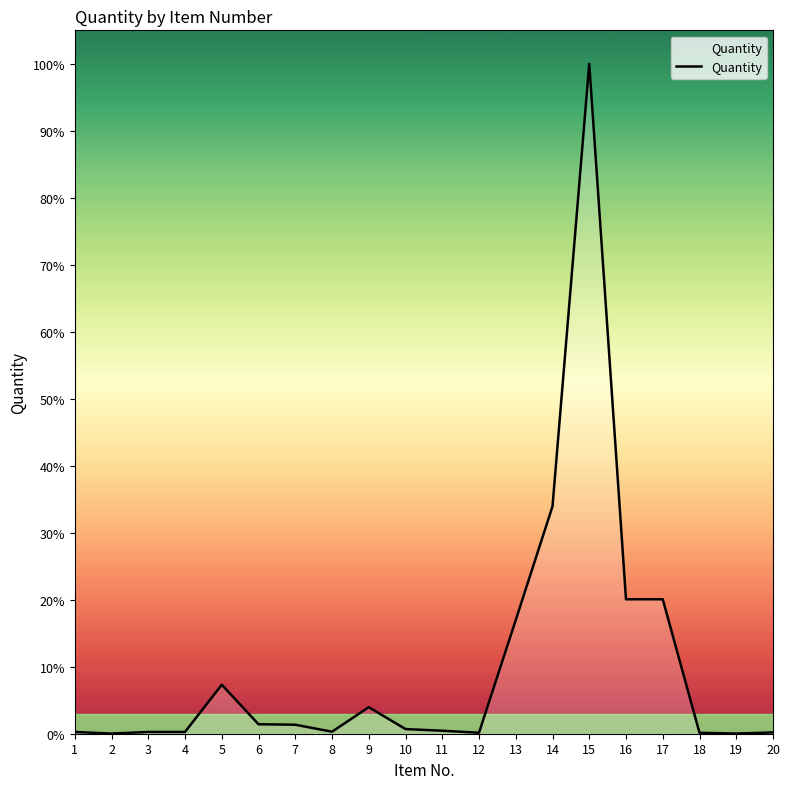

Does the chart display data point markers on the line(s)?

No